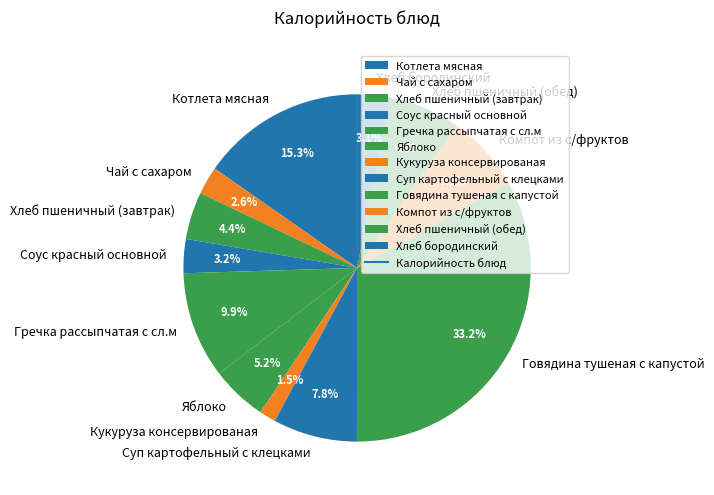

To the nearest percent, what percentage of the pie is Чай с сахаром?

3%